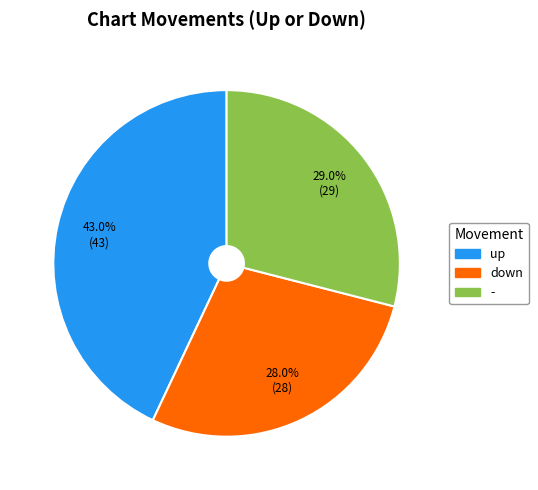

True or false: - accounts for 20% of the total.

False